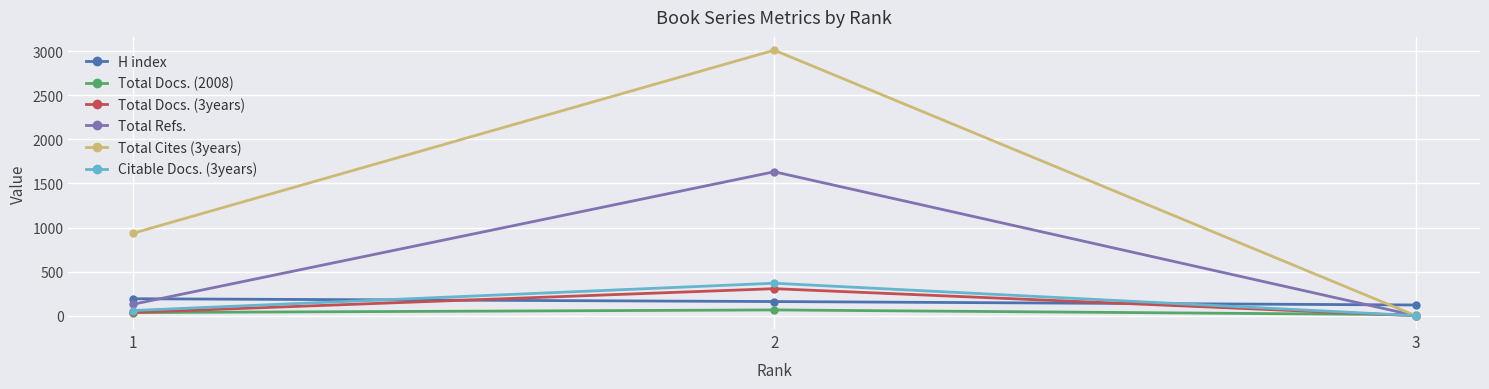

What is the value of the Total Docs. (3years) point at the 2nd from the left?

307